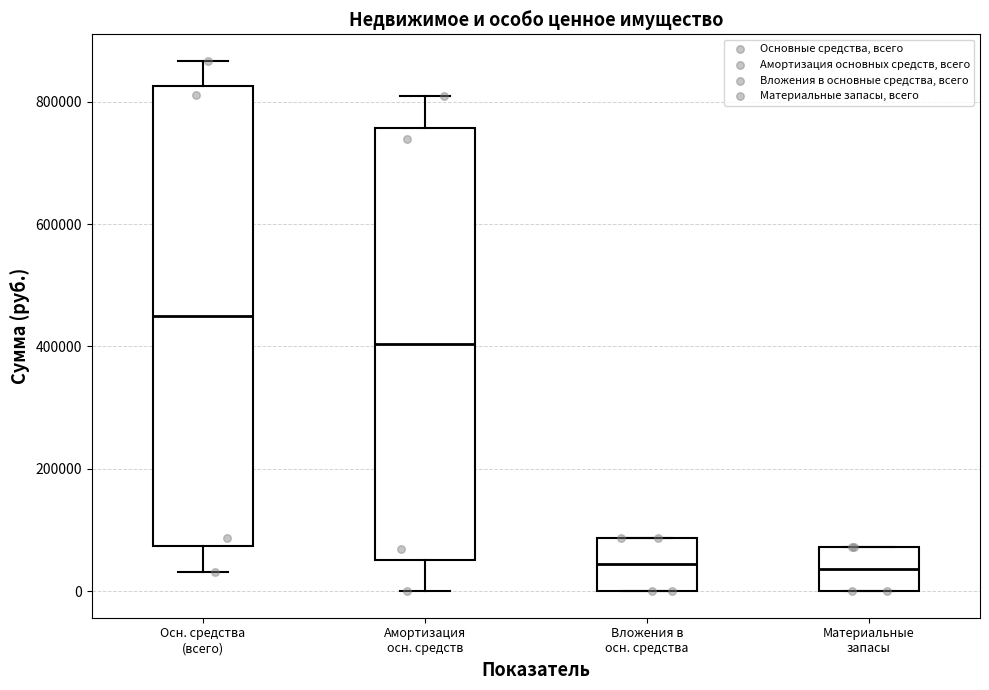

Reading left to right, transcribe this box plot: for each box, give where its median line is, the range the box spans, and where its two whiskers end, as read against the y-axis. The values are not printed on the chart, so give them approximately, as read against the axis.

Осн. средства (всего): median 440000, box 80000 to 820000, whiskers 40000 to 860000
Амортизация осн. средств: median 400000, box 60000 to 760000, whiskers 0 to 800000
Вложения в осн. средства: median 40000, box 0 to 80000, whiskers 0 to 80000
Материальные запасы: median 40000, box 0 to 80000, whiskers 0 to 80000